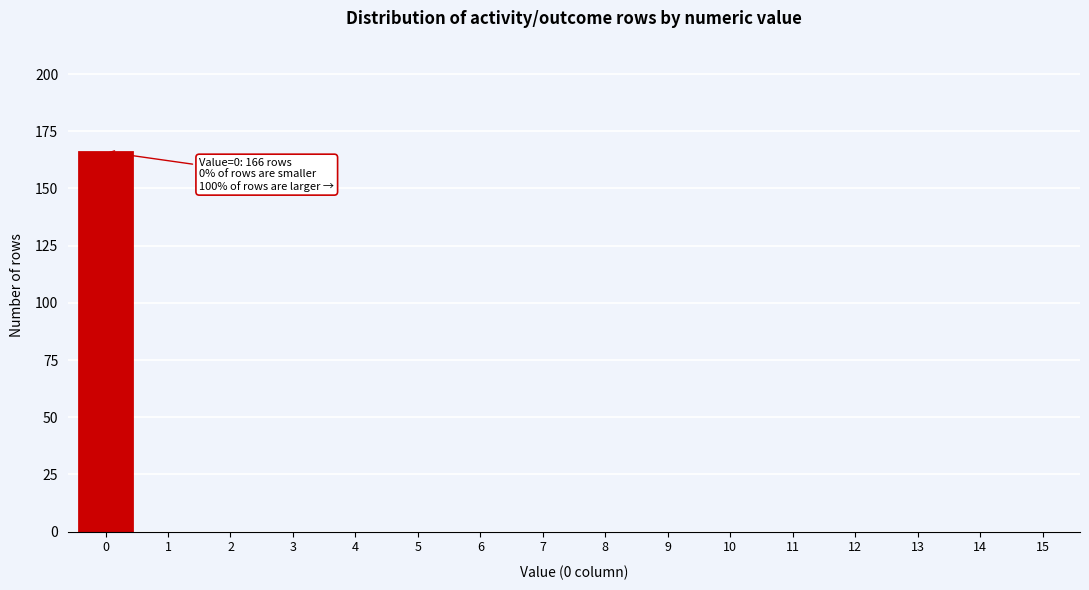

Reading left to right, list all the values displayed in this chart.

0=166	1=0	2=0	3=0	4=0	5=0	6=0	7=0	8=0	9=0	10=0	11=0	12=0	13=0	14=0	15=0